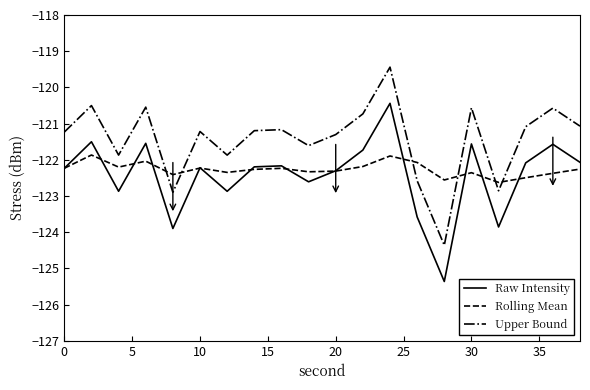

What is the lowest value of the Rolling Mean series?

-122.6